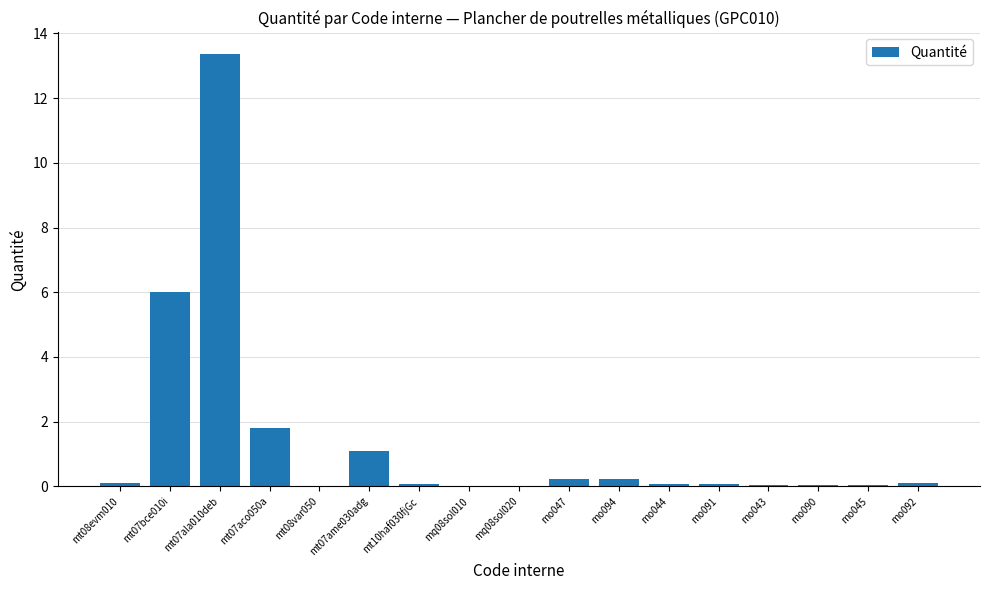

Which category has the highest value across all series?

mt07ala010deb